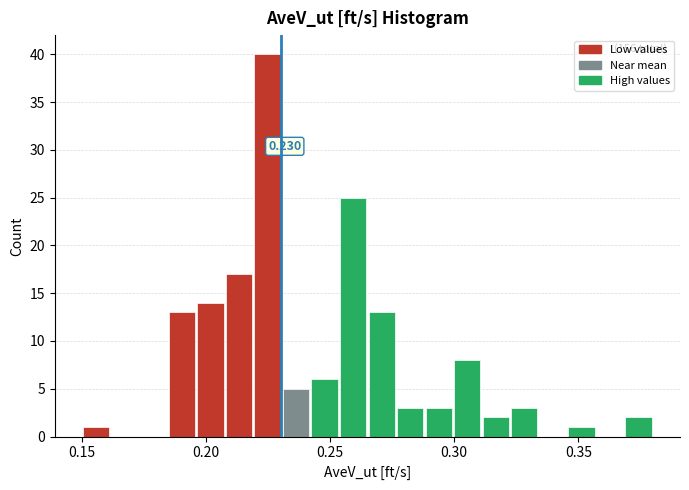

Read against the x-axis, roughly where is the centre of the tallest bar?

0.225